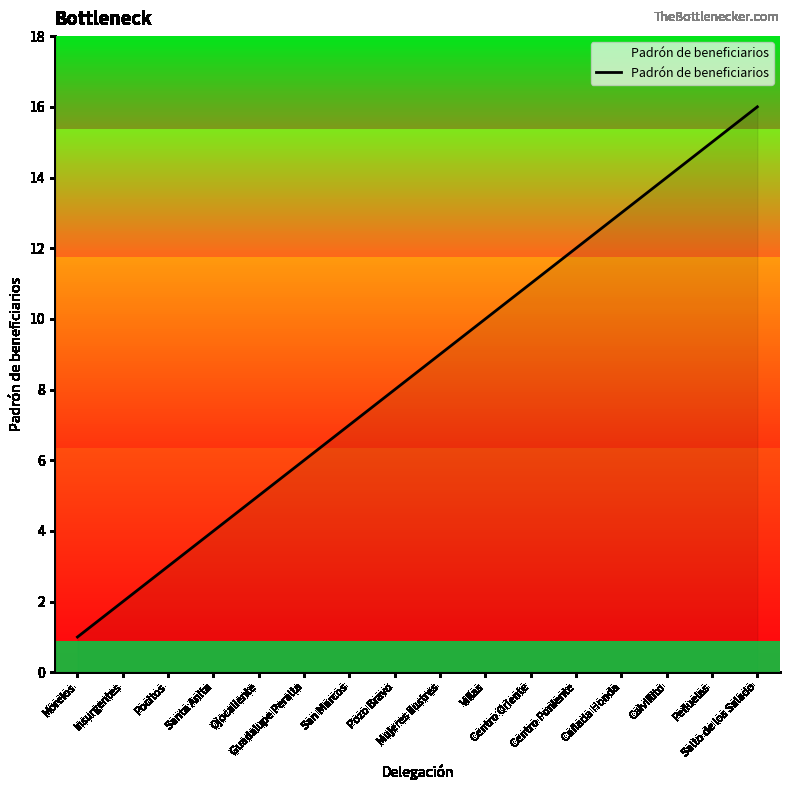

True or false: the data shows 14 at Calvillito.

True